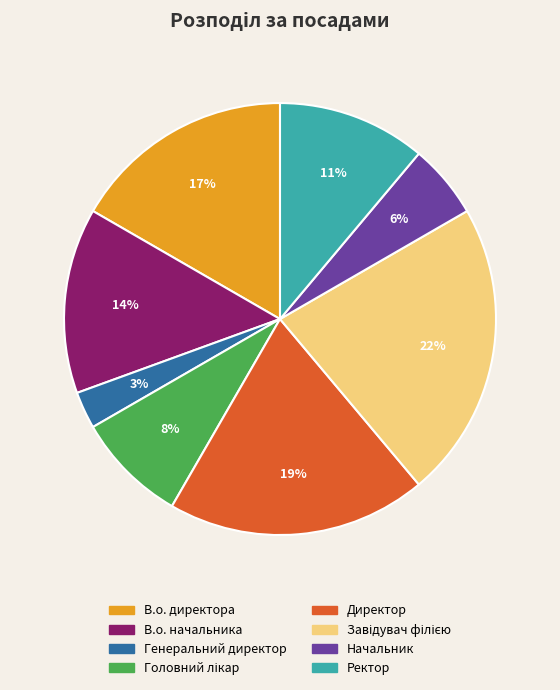

To the nearest percent, what percentage of the pie is Начальник?

6%